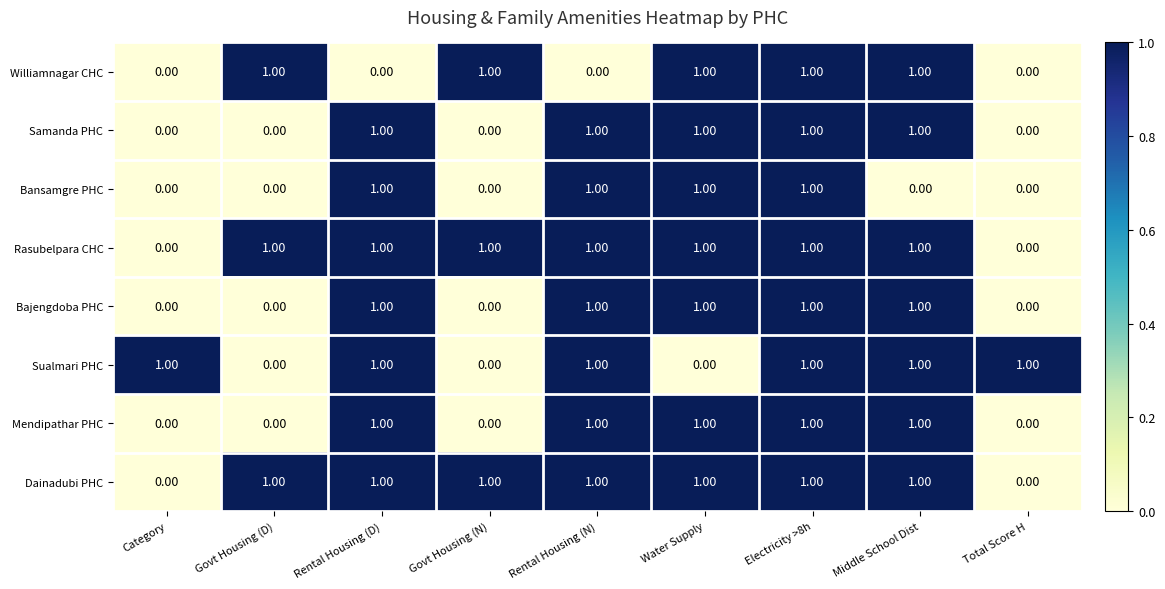

What is the sum of all Bajengdoba PHC values?

5